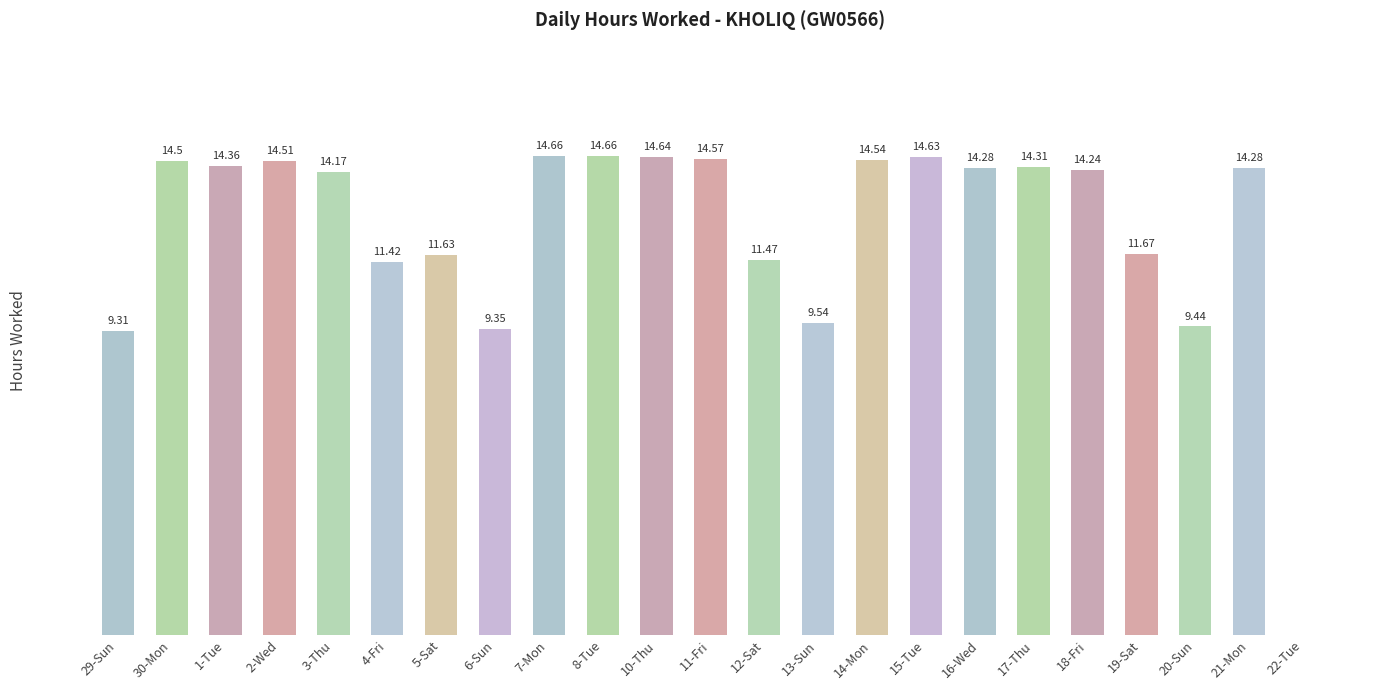

Between 8-Tue and 4-Fri, which is larger?

8-Tue